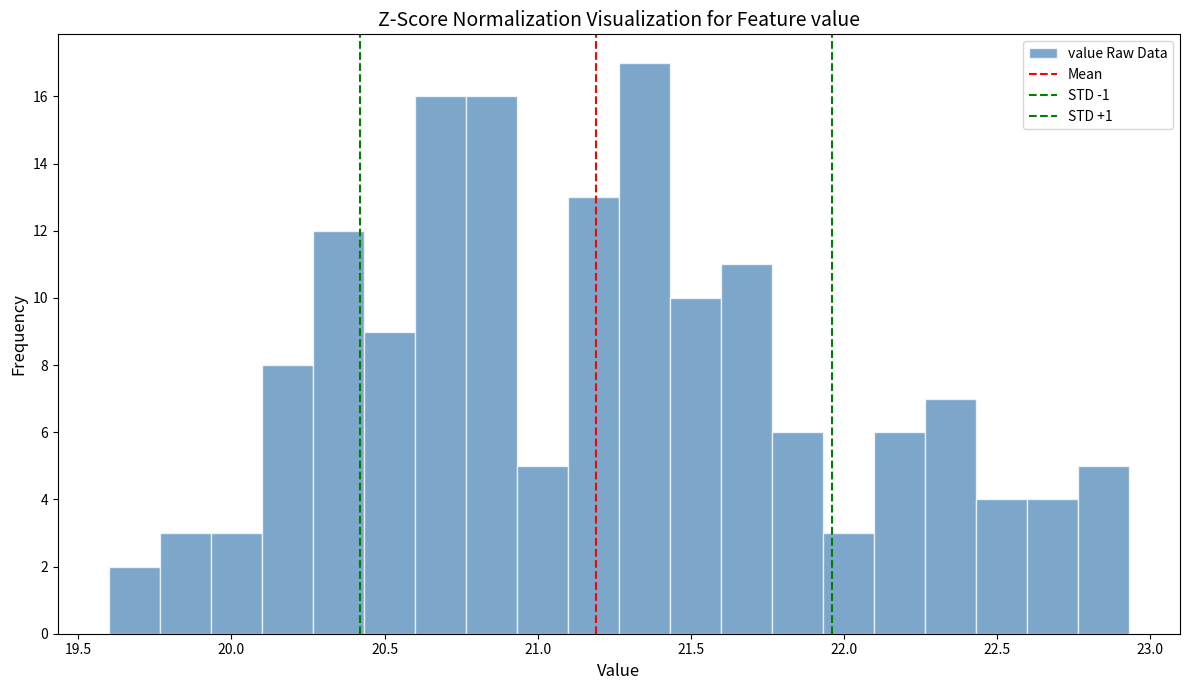

Read against the x-axis, roughly where is the centre of the tallest bar?

21.35